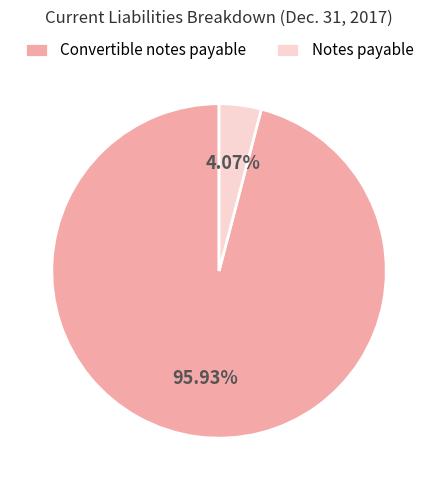

Is there any slice that represents more than half of the pie?

Yes